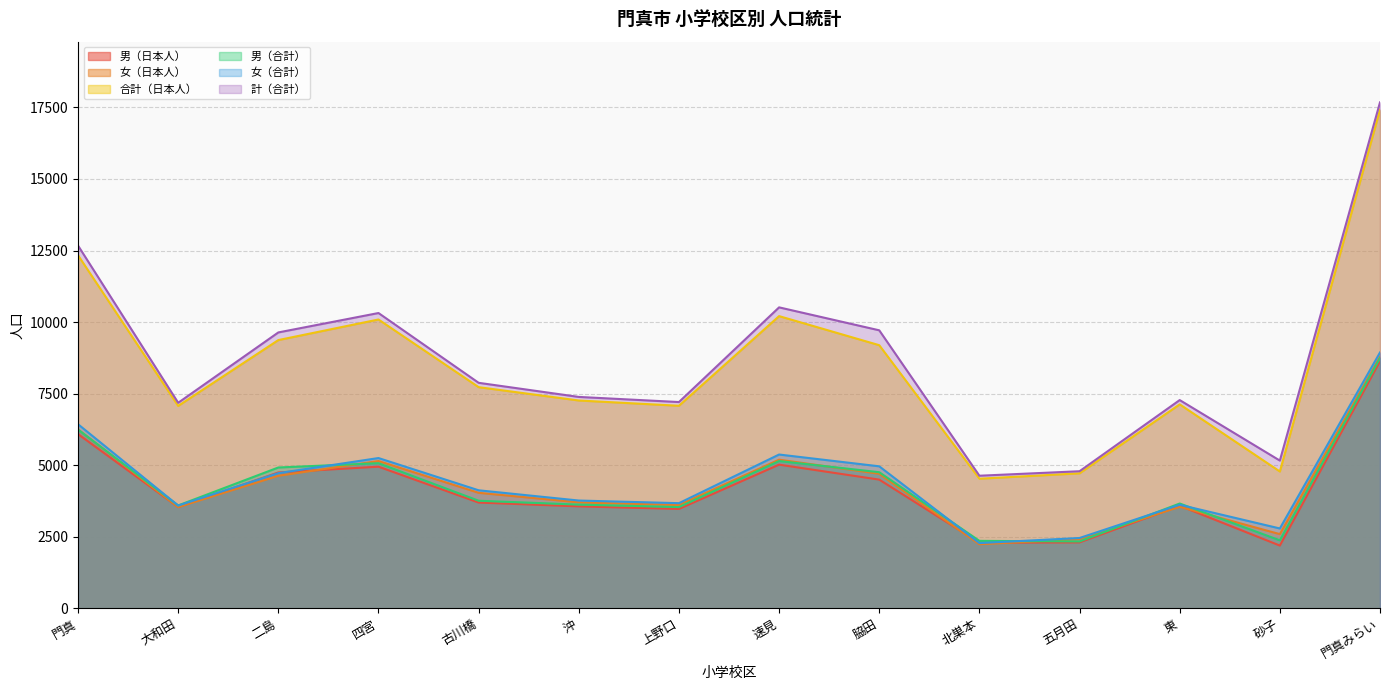

What is the maximum value shown in the chart?

17678